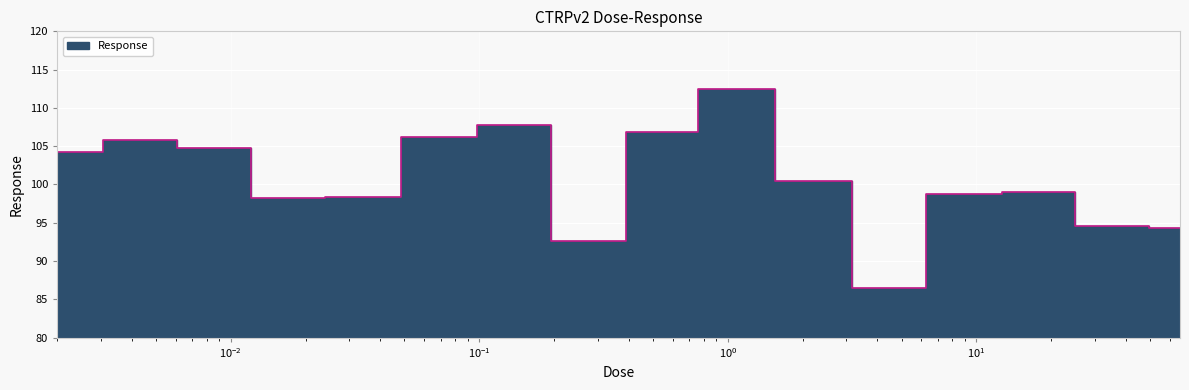

The value at 2.1 is 150.9. True or false?

False